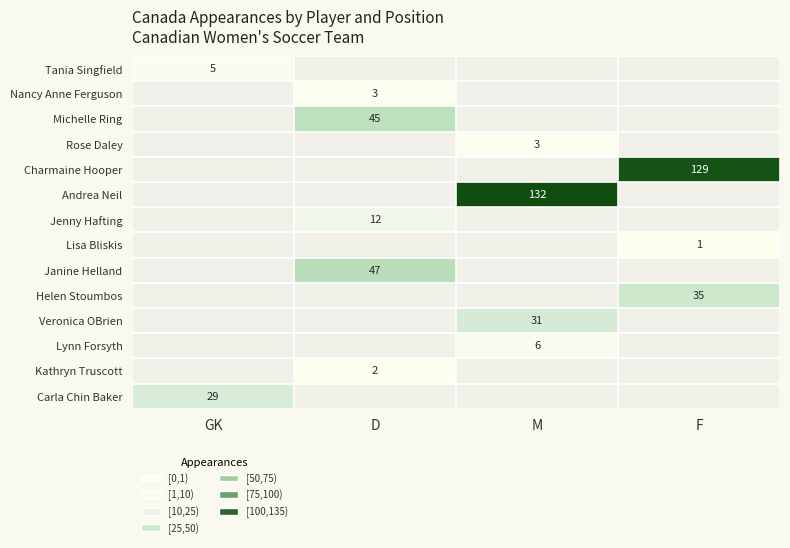

Which has a higher value, M or F?

F